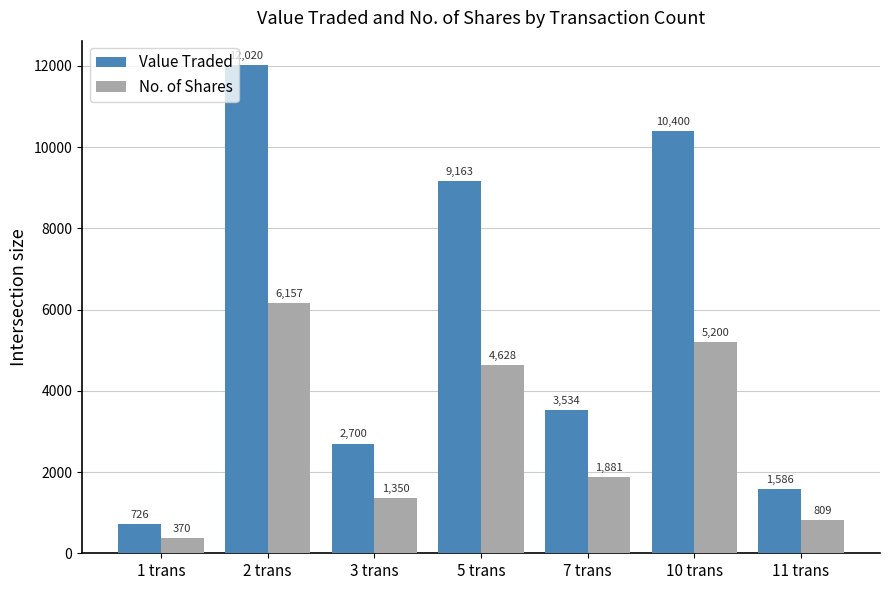

Reading right to left, extract all data points from this chart.

Value Traded: 11 trans=1586	10 trans=10400	7 trans=3534	5 trans=9163	3 trans=2700	2 trans=12020	1 trans=726
No. of Shares: 11 trans=809	10 trans=5200	7 trans=1881	5 trans=4628	3 trans=1350	2 trans=6157	1 trans=370